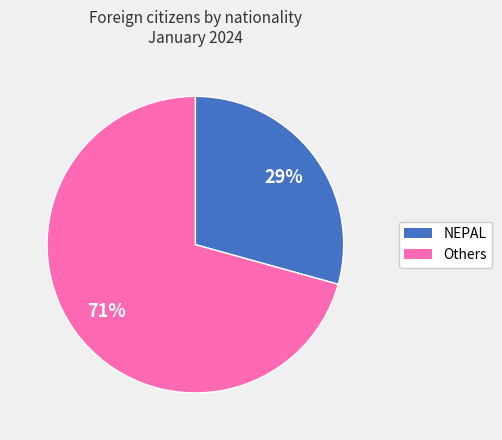

Is there any slice that represents more than half of the pie?

Yes